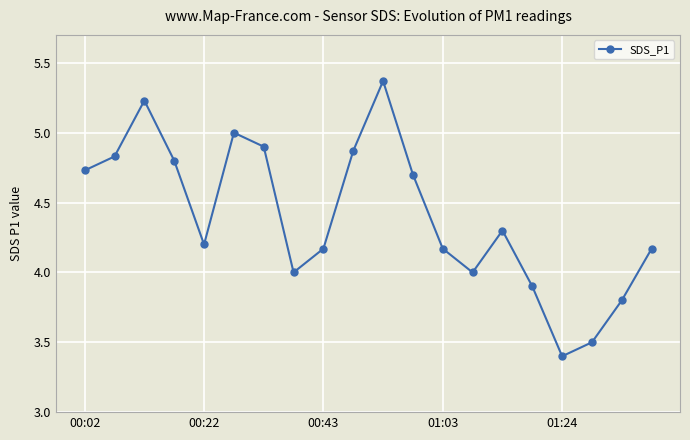

What is the value of the 18th point from the left?

3.5